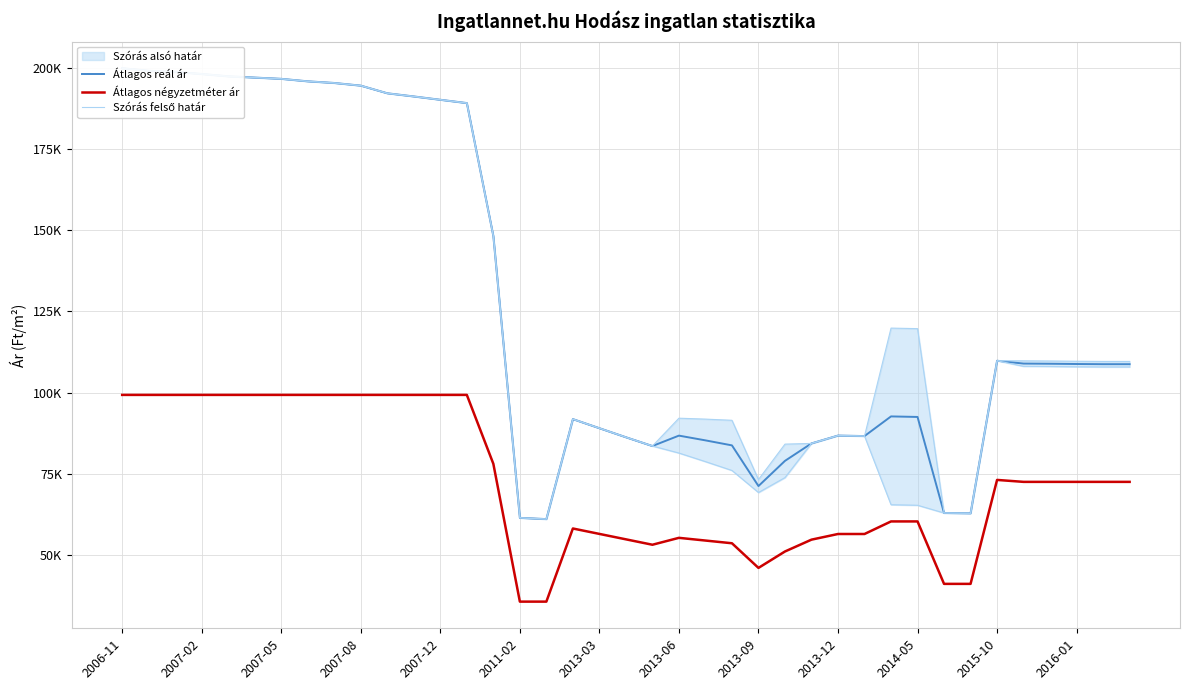

What is the difference between the maximum and second lowest values in the Átlagos négyzetméter ár series?

63601